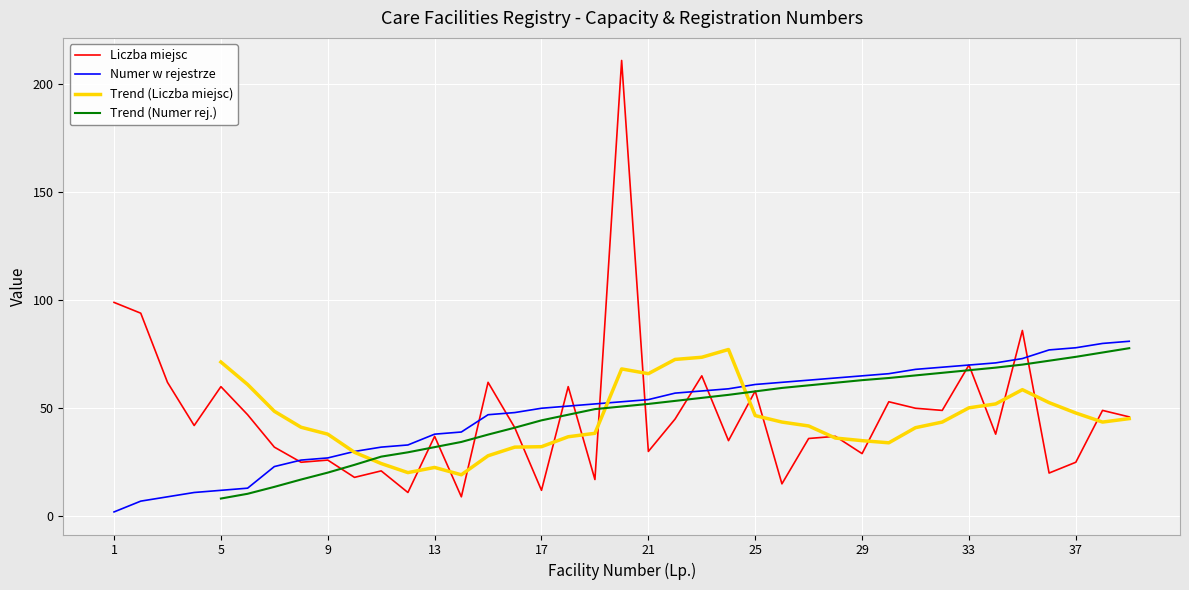

How many values in the Trend (Liczba miejsc) series are below 46?

21